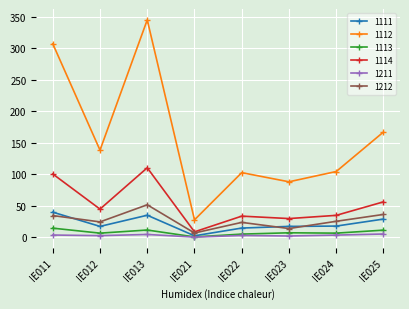

At IE025, list the series in order from smallest to largest.

1211, 1113, 1111, 1212, 1114, 1112